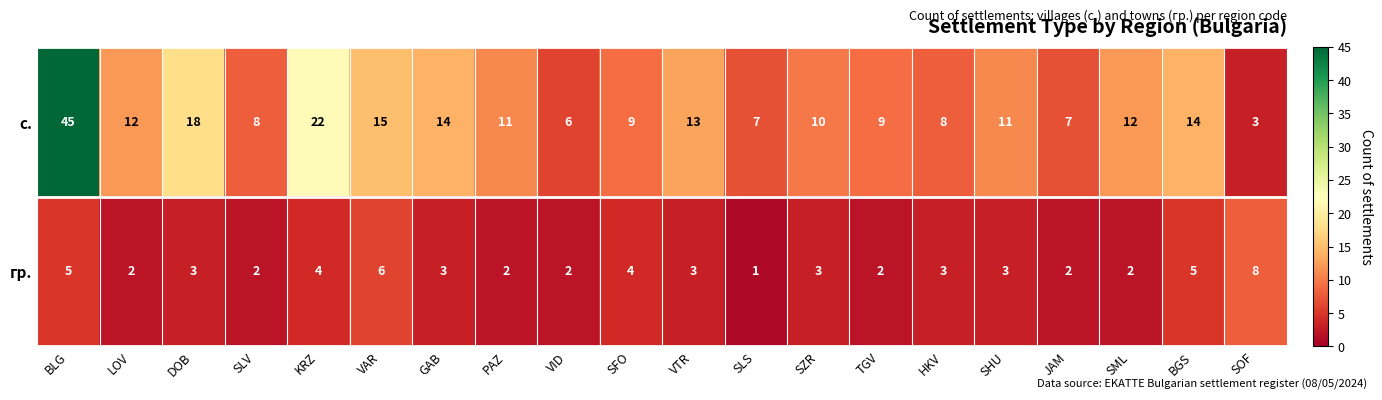

At SFO, list the series in order from smallest to largest.

гр., с.